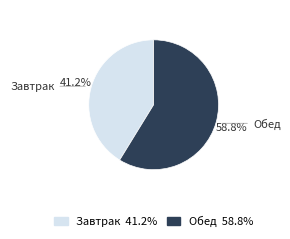

Rank the categories by value from lowest to highest.

Завтрак, Обед